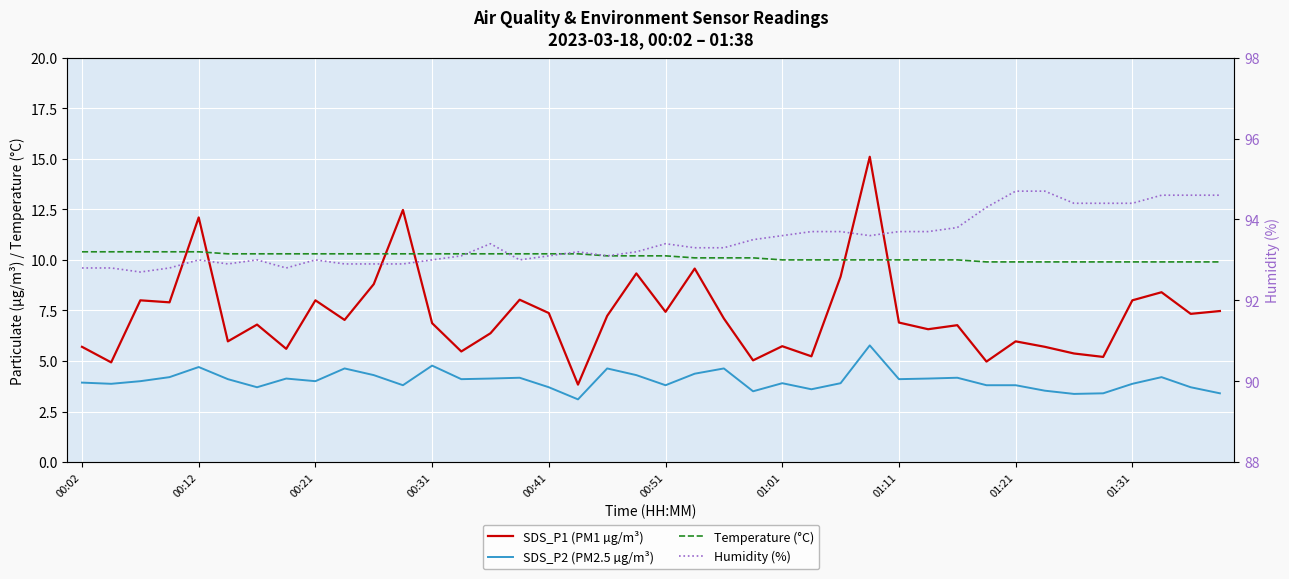

True or false: SDS_P1 (PM1 µg/m³) and SDS_P2 (PM2.5 µg/m³) cross at least once.

False